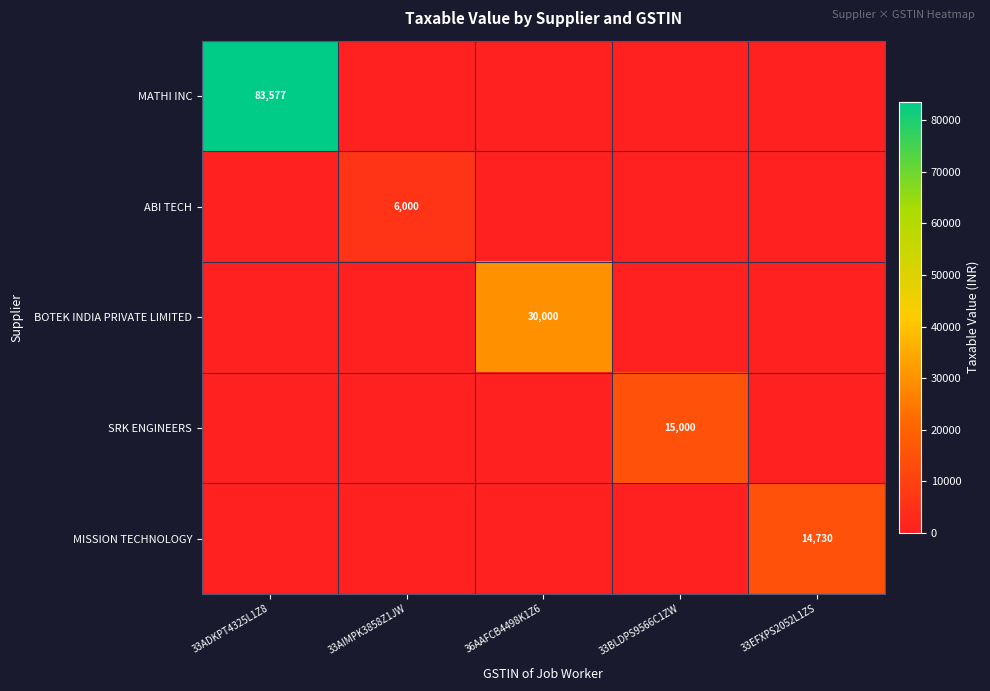

True or false: SRK ENGINEERS has a value of 0 at 36AAFCB4498K1Z6.

True